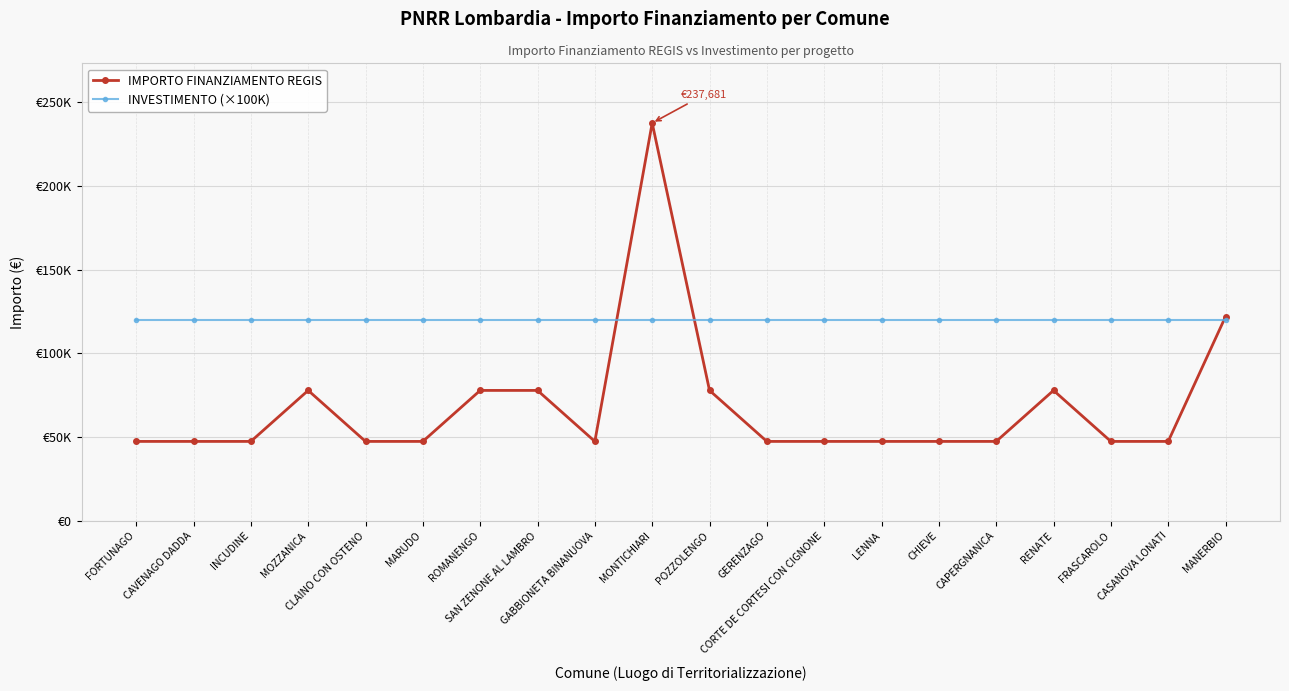

What are all the series names shown in the legend?

IMPORTO FINANZIAMENTO REGIS, INVESTIMENTO (×100K)